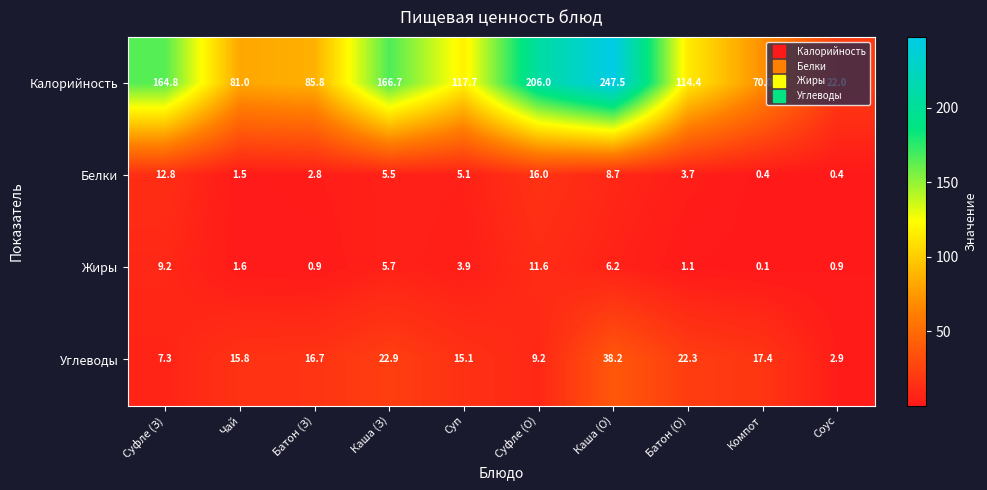

At Суфле (О), list the series in order from largest to smallest.

Калорийность, Белки, Жиры, Углеводы